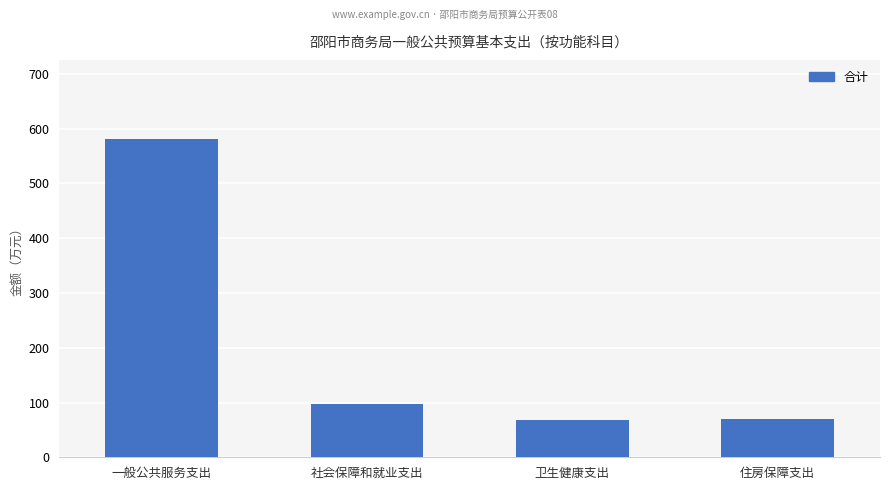

The chart shows a value of 580.6 at 一般公共服务支出. True or false?

True